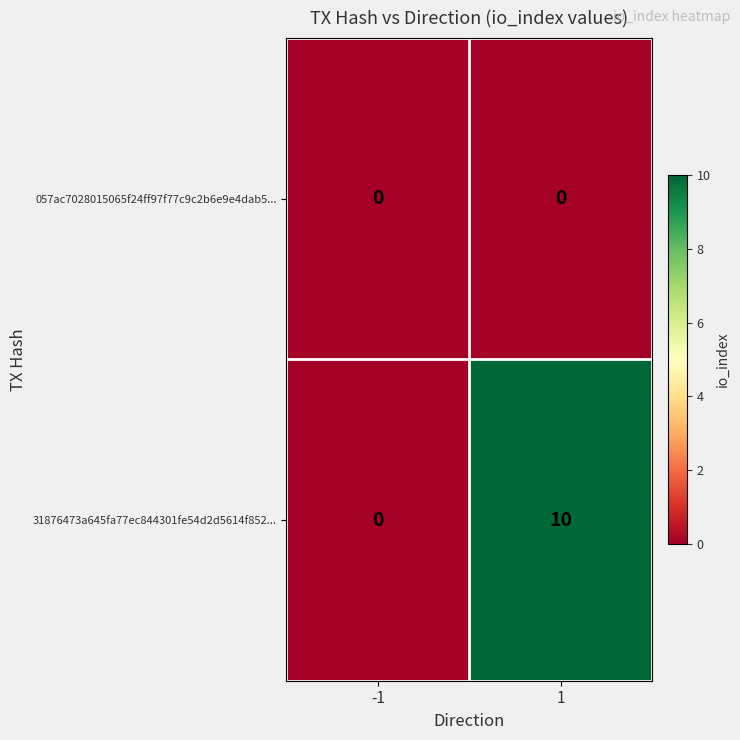

What is the greatest value displayed?

10